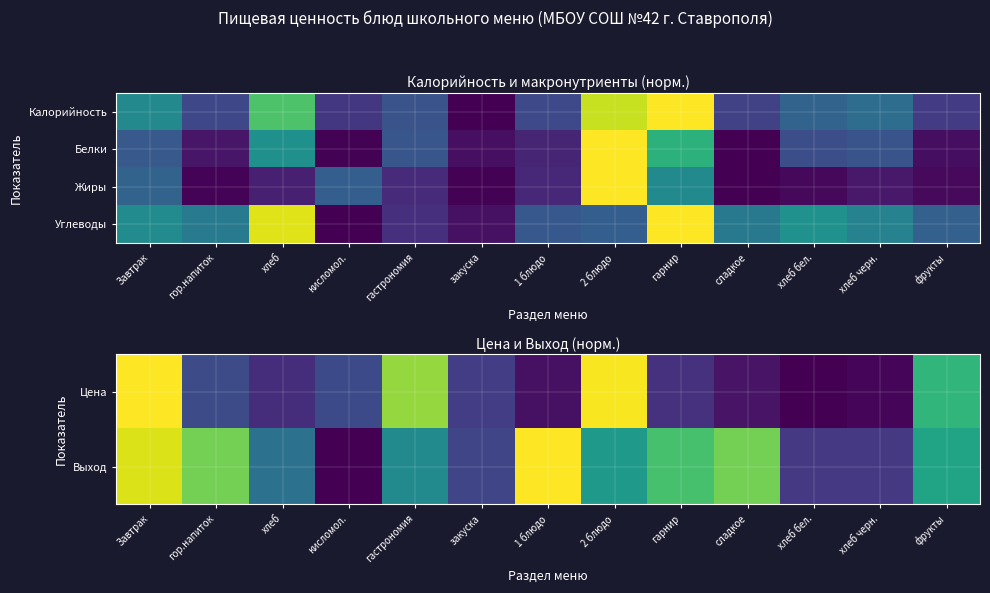

Read the Жиры value at хлеб.

0.1